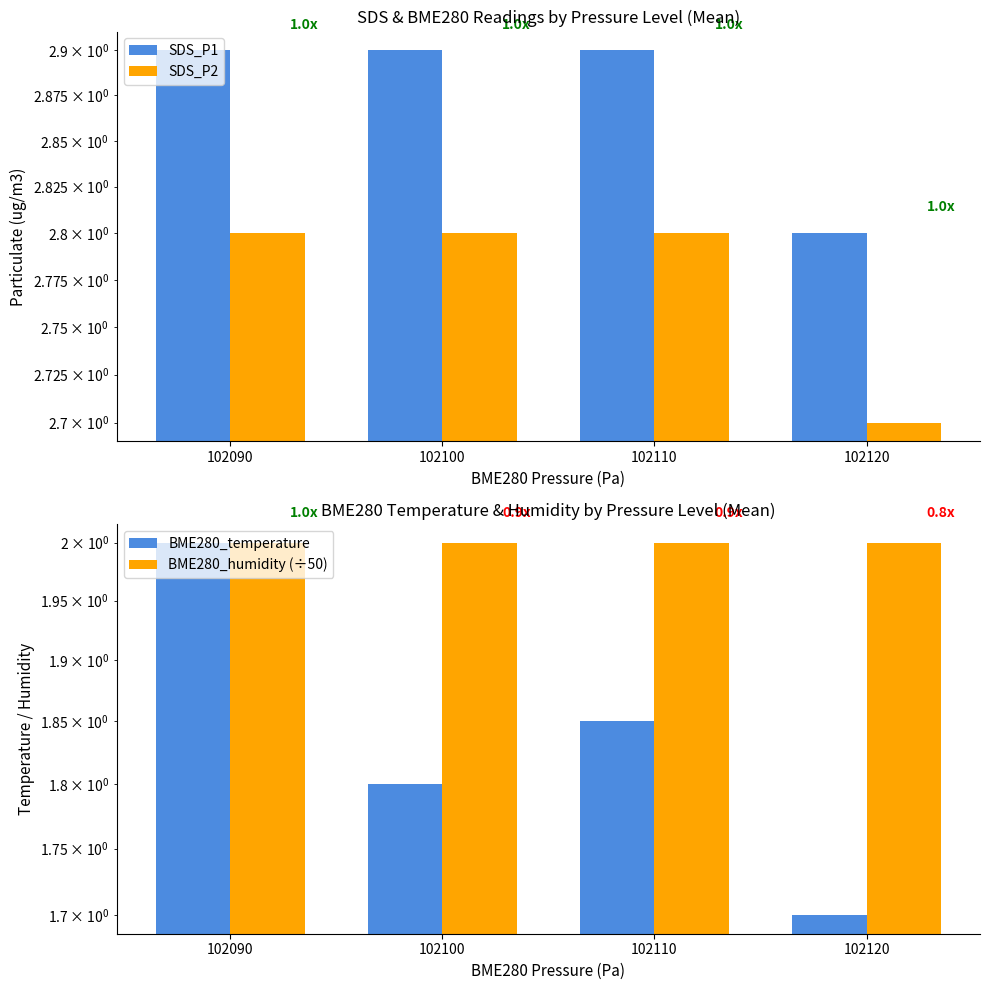

Are the bars horizontal?

No